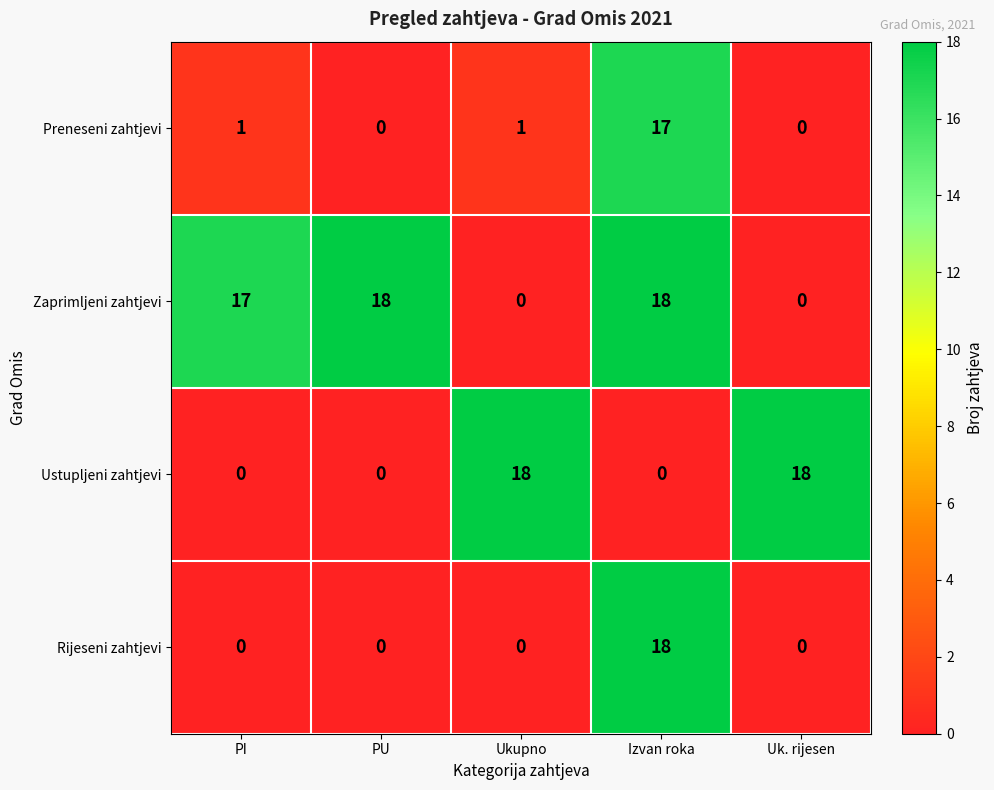

Reading left to right, list all the values displayed in this chart.

Preneseni zahtjevi: PI=1	PU=0	Ukupno=1	Izvan roka=17	Uk. rijesen=0
Zaprimljeni zahtjevi: PI=17	PU=18	Ukupno=0	Izvan roka=18	Uk. rijesen=0
Ustupljeni zahtjevi: PI=0	PU=0	Ukupno=18	Izvan roka=0	Uk. rijesen=18
Rijeseni zahtjevi: PI=0	PU=0	Ukupno=0	Izvan roka=18	Uk. rijesen=0